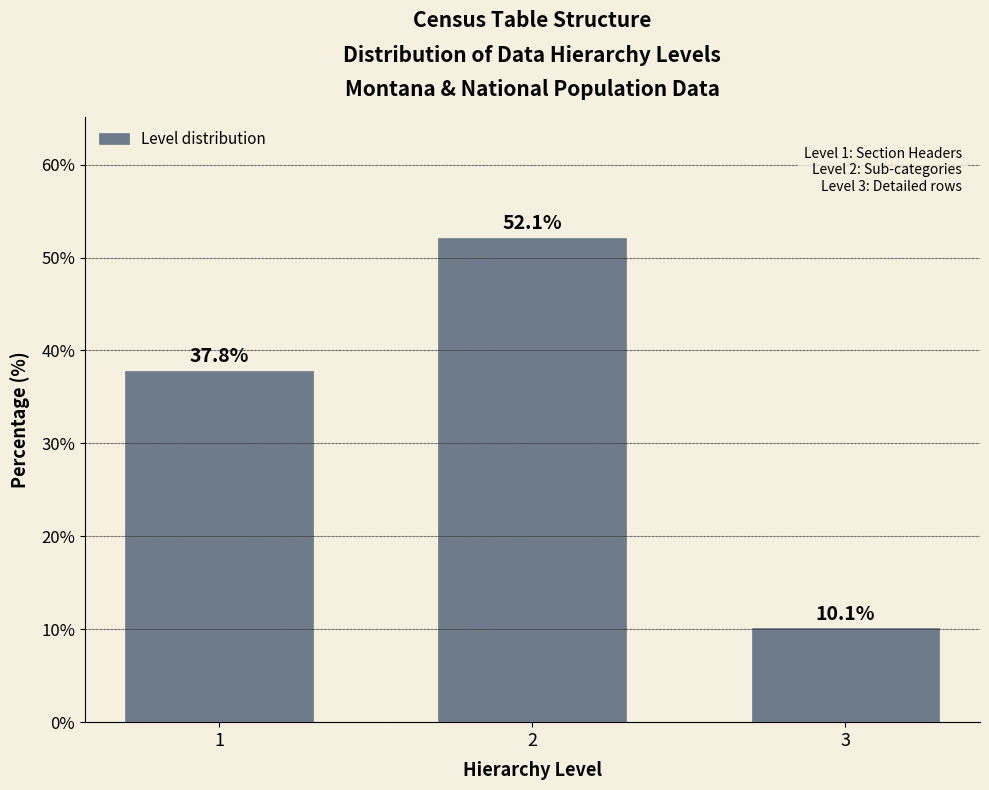

Reading left to right, what are all the values shown in this chart?

1=37.8	2=52.1	3=10.1